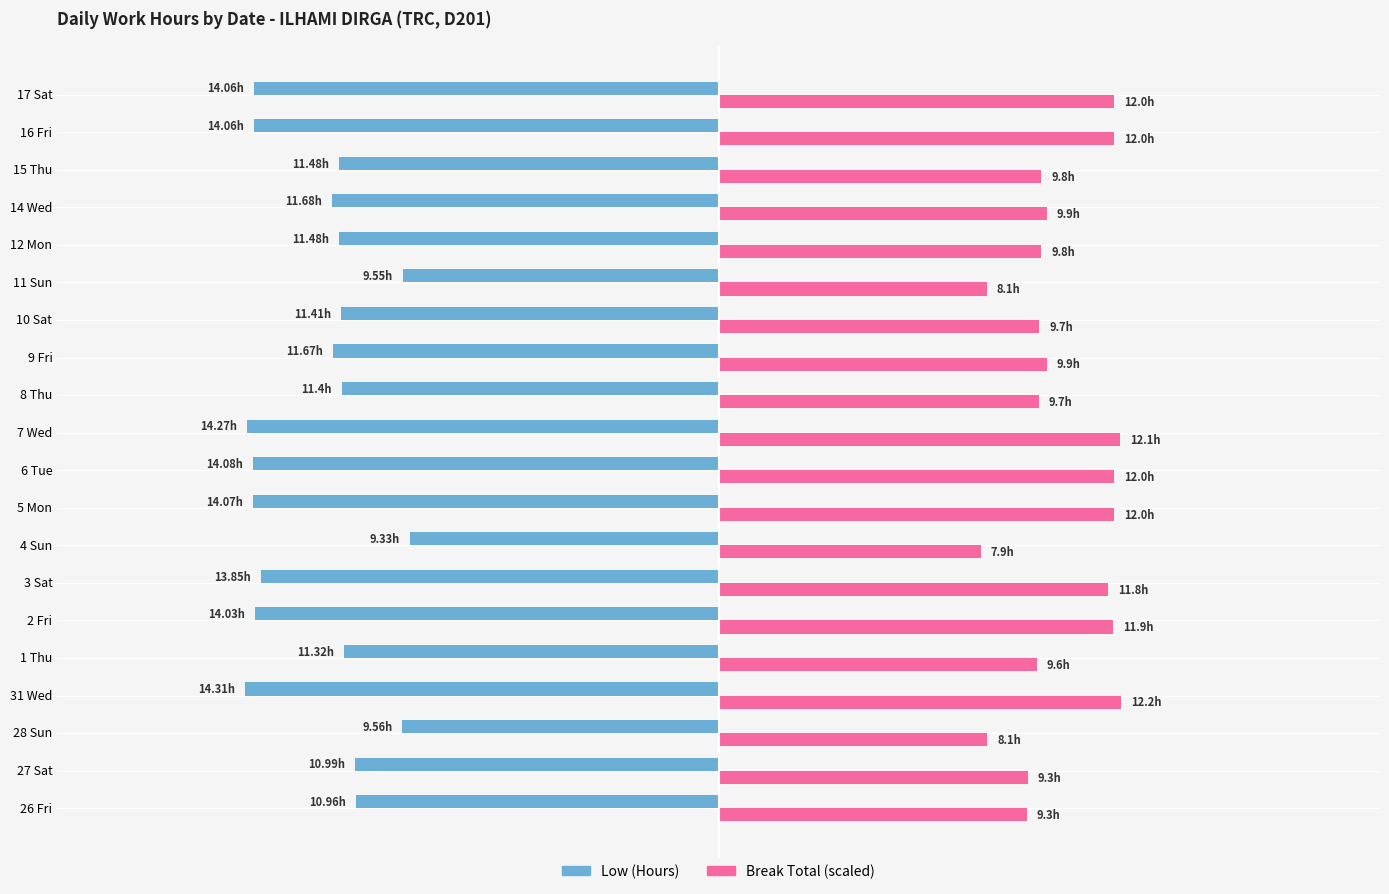

Reading left to right, what are all the values shown in this chart?

Low (Hours): -11.0	-11.0	-9.6	-14.3	-11.3	-14.0	-13.8	-9.3	-14.1	-14.1	-14.3	-11.4	-11.7	-11.4	-9.6	-11.5	-11.7	-11.5	-14.1	-14.1
Break Total (scaled): 9.3	9.3	8.1	12.2	9.6	11.9	11.8	7.9	12.0	12.0	12.1	9.7	9.9	9.7	8.1	9.8	9.9	9.8	12.0	12.0